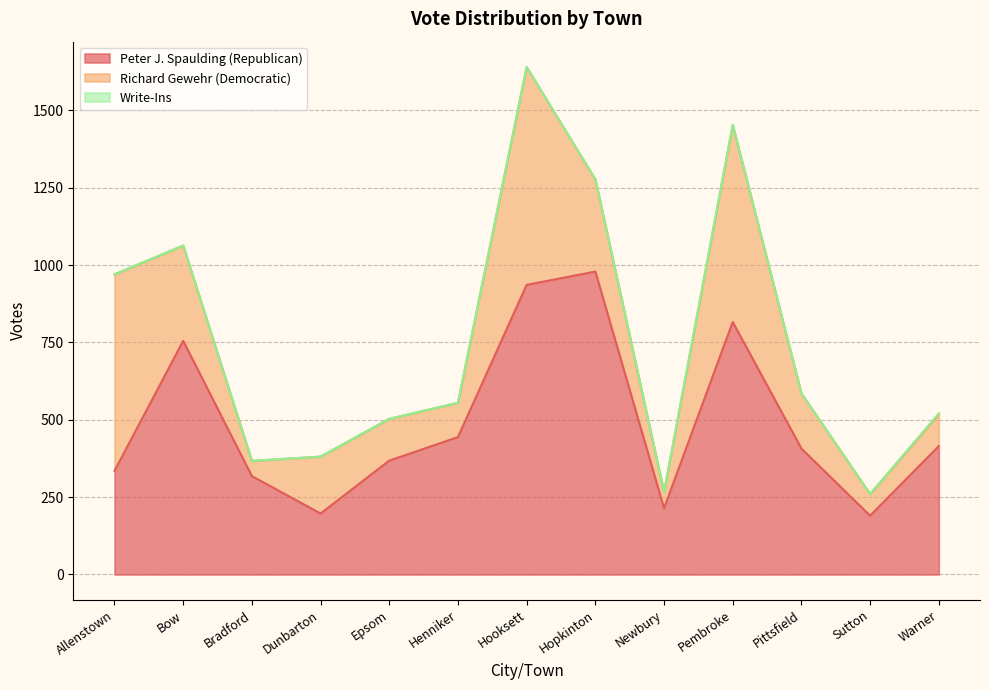

What is the sum of all Richard Gewehr (Democratic) values?

3464